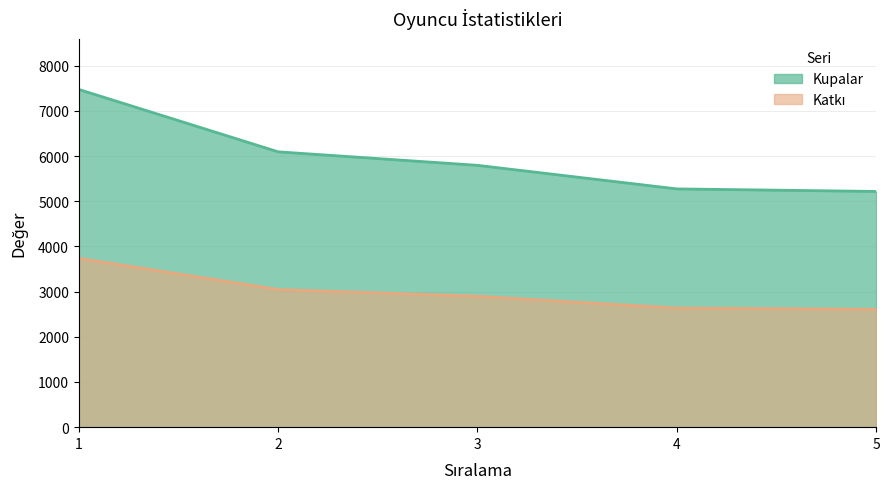

Where does the Katkı series first go above 2898?

1